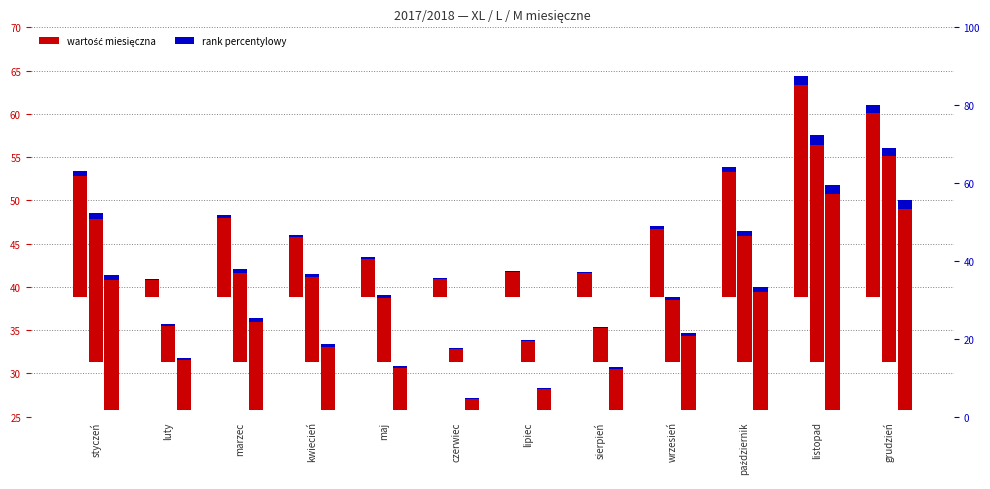

The chart shows a value of 2.7 at luty. True or false?

False